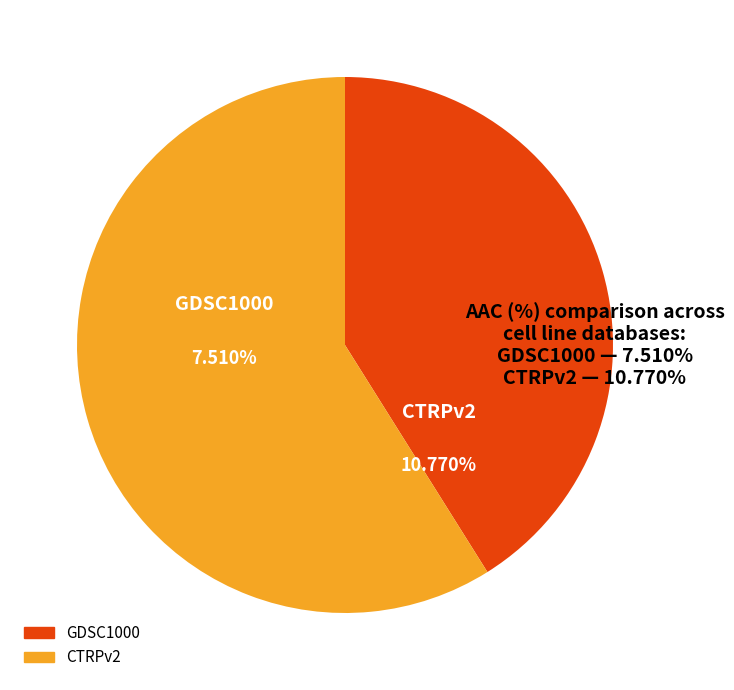

What is the change in value from GDSC1000 to CTRPv2?

+3.3